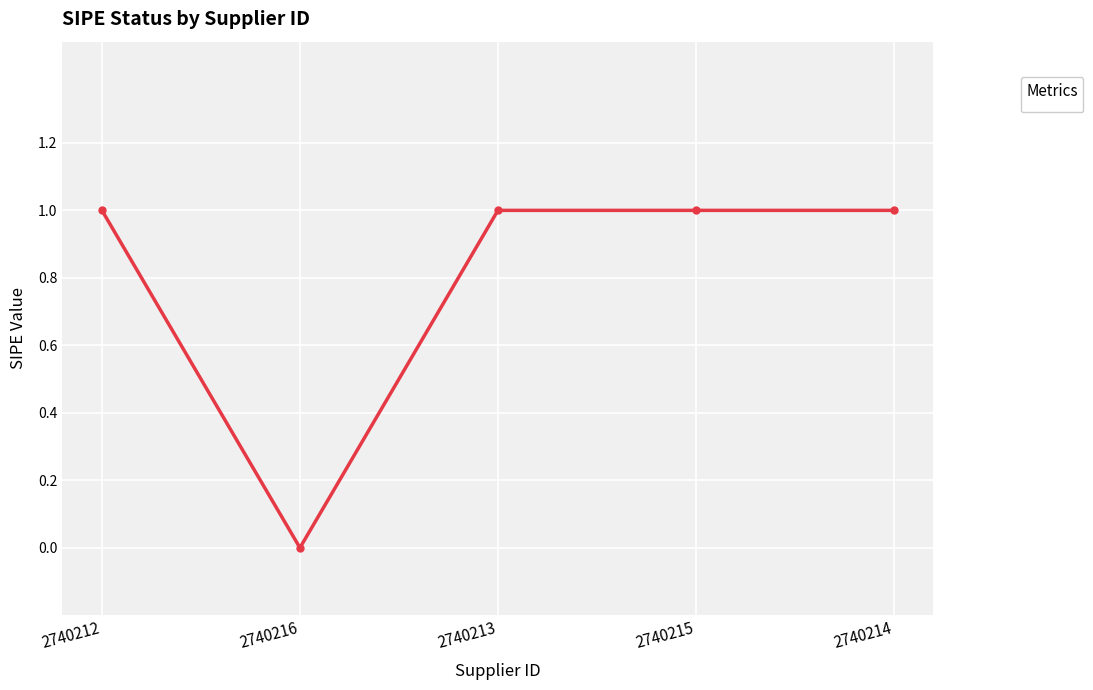

Reading left to right, transcribe all the data shown in this chart.

1	0	1	1	1